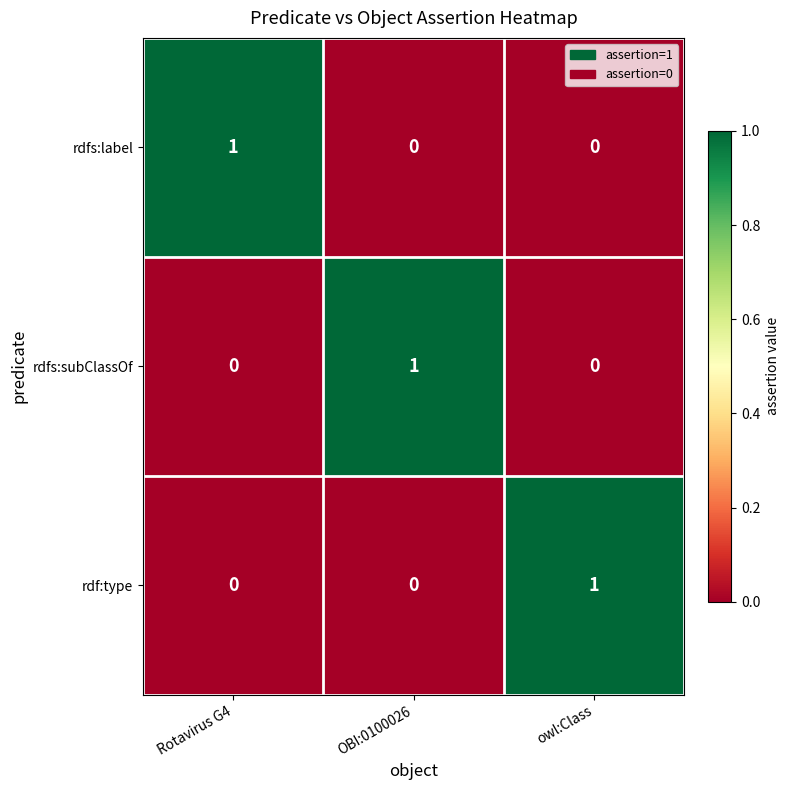

How many rdf:type values are between 0 and 1?

3